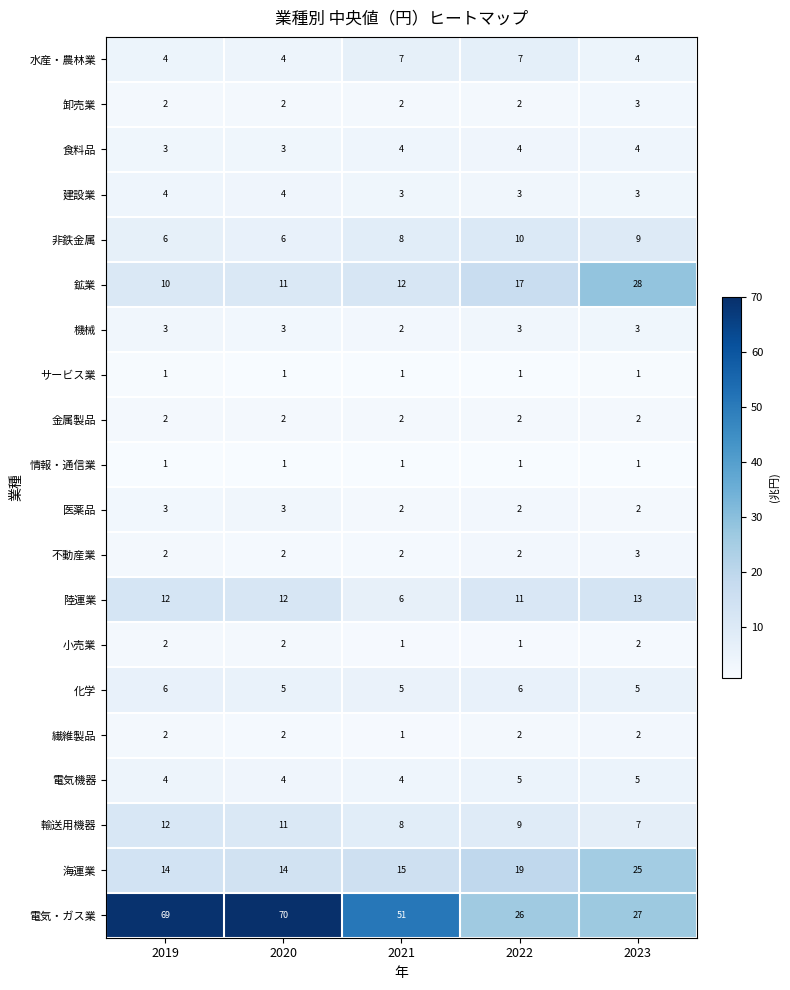

The value of 繊維製品 at 2019 is 3. True or false?

False